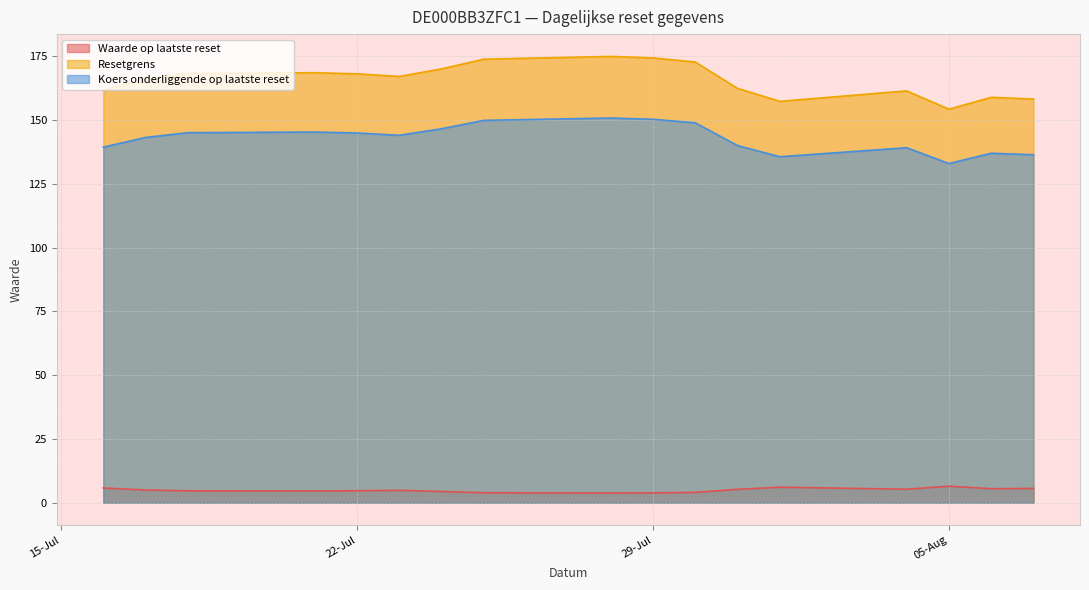

What is the average value of the Koers onderliggende op laatste reset series?

142.9